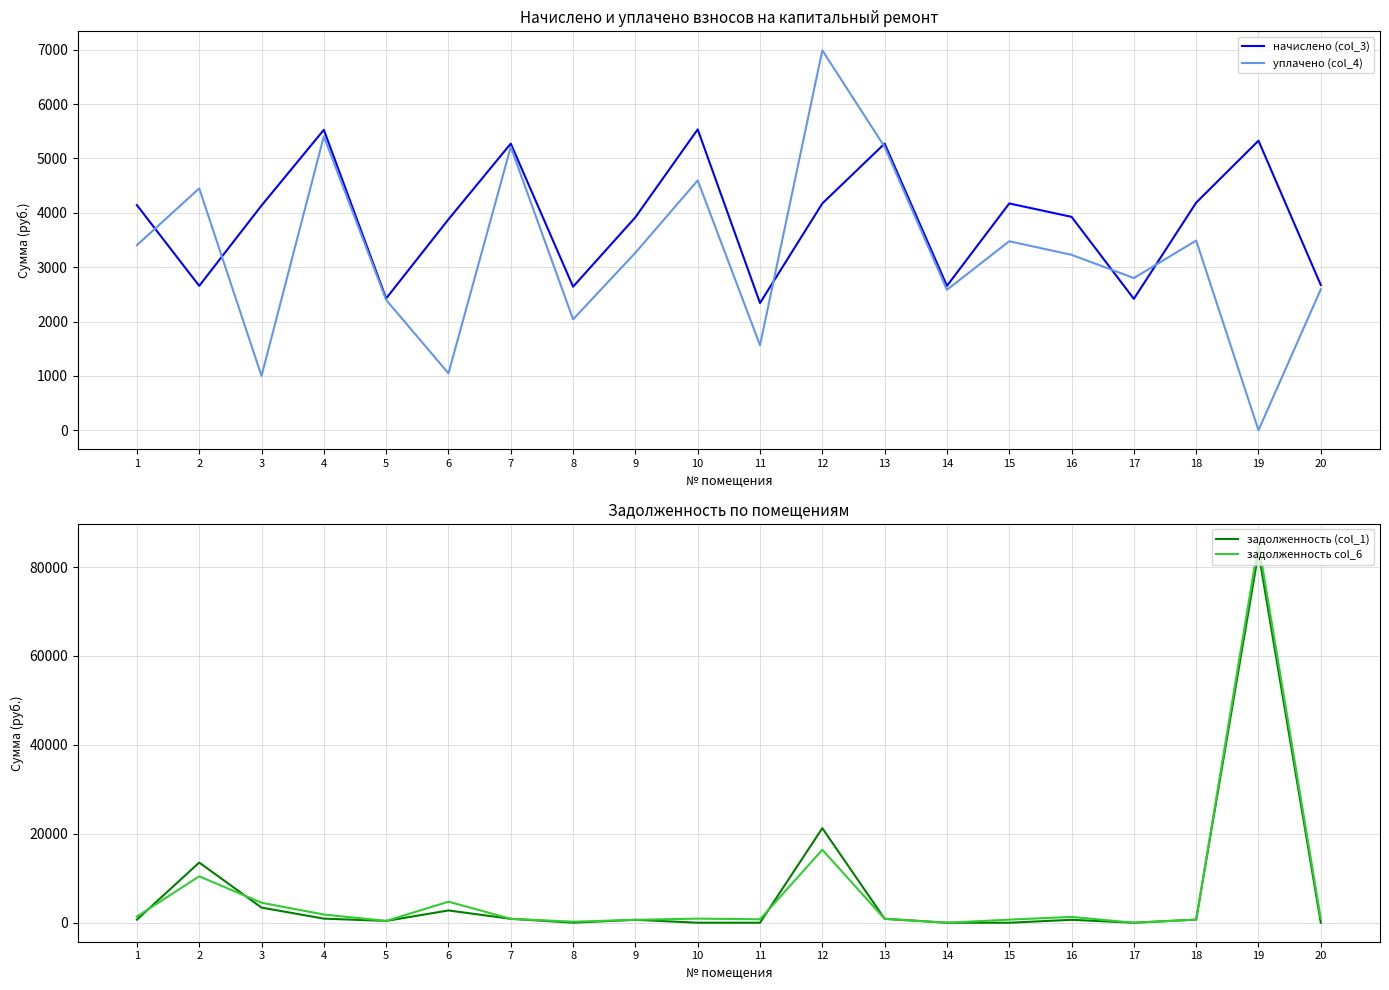

Read the начислено (col_3) value at 20.

2671.2